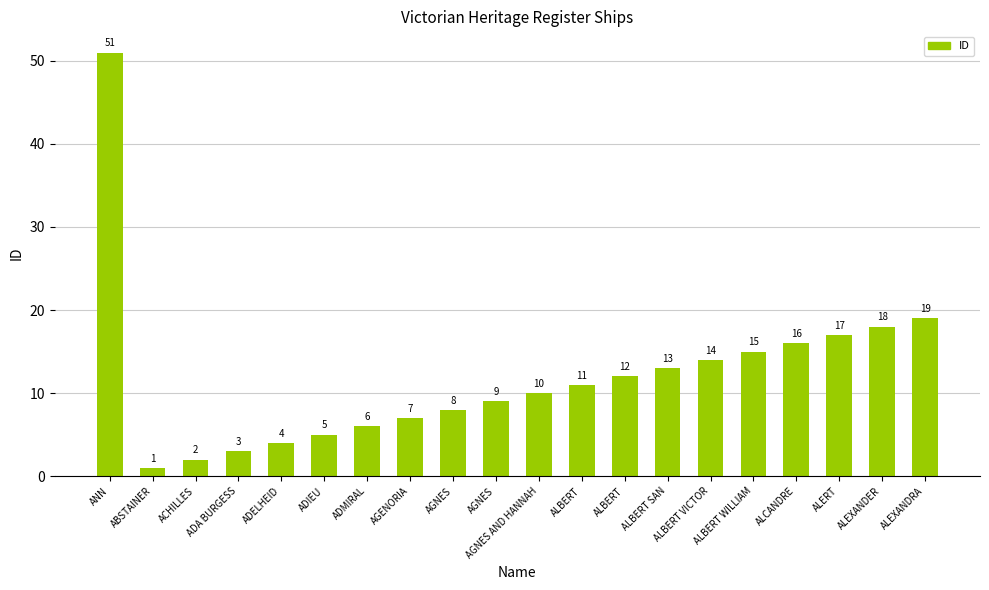

Reading left to right, what are all the values shown in this chart?

ANN=51	ABSTAINER=1	ACHILLES=2	ADA BURGESS=3	ADELHEID=4	ADIEU=5	ADMIRAL=6	AGENORIA=7	AGNES=8	AGNES=9	AGNES AND HANNAH=10	ALBERT=11	ALBERT=12	ALBERT SAN=13	ALBERT VICTOR=14	ALBERT WILLIAM=15	ALCANDRE=16	ALERT=17	ALEXANDER=18	ALEXANDRA=19